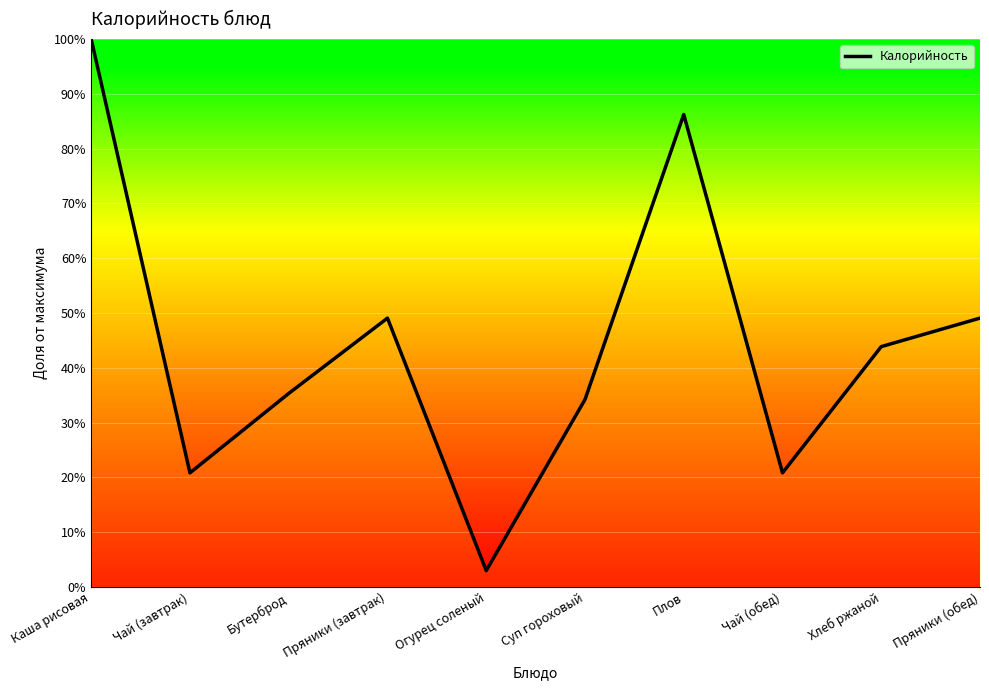

Is it true that the value at Чай (завтрак) is 36.6?

False